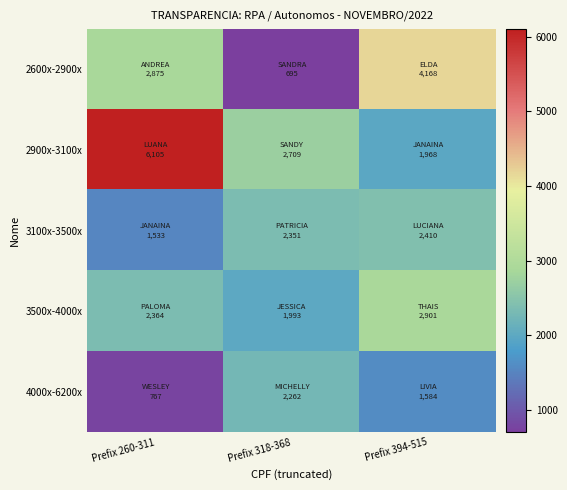

Which series has the largest total across all categories?

2900x-3100x